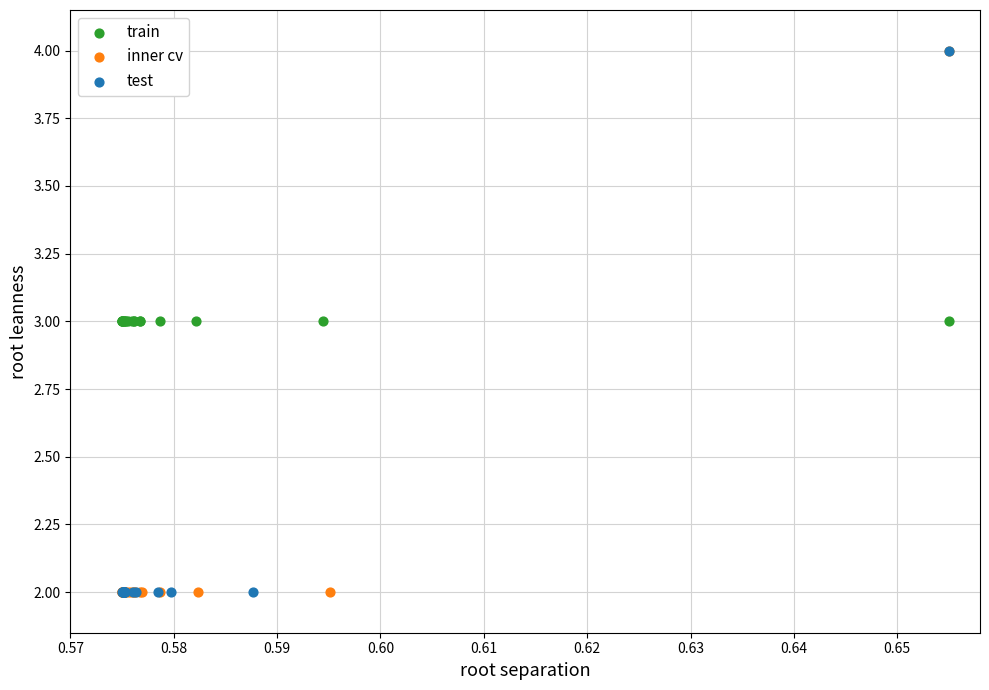

What are all the series names shown in the legend?

train, inner cv, test